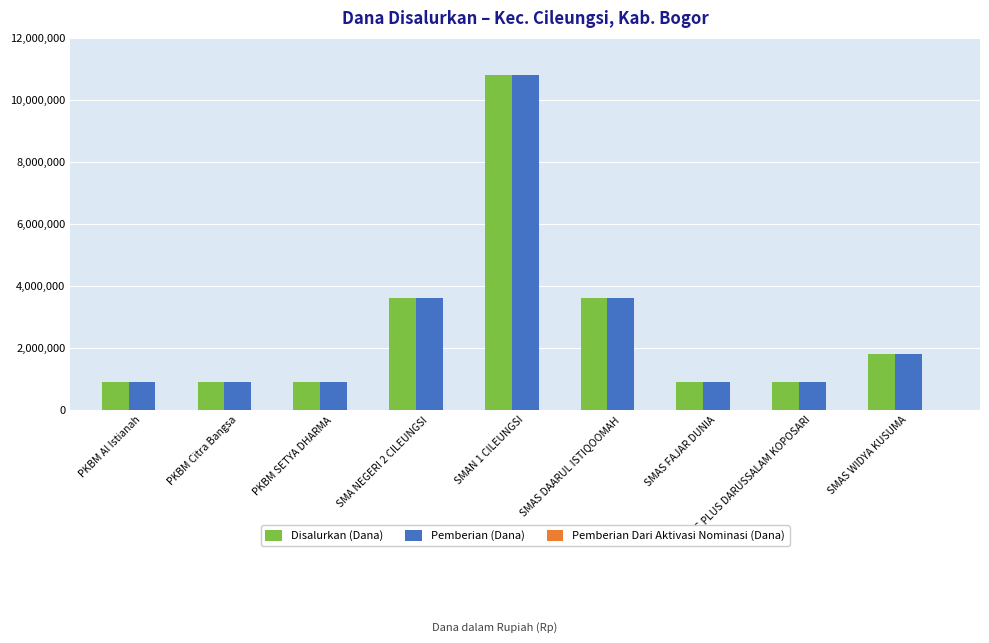

What is the minimum value for Pemberian (Dana)?

900000